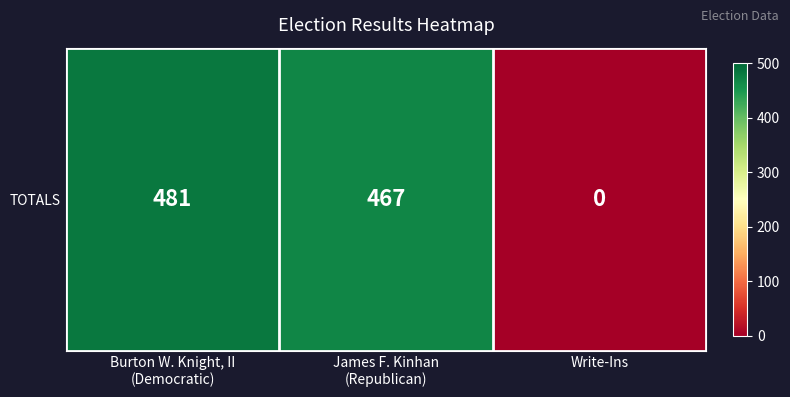

True or false: the data shows 481 at Burton W. Knight, II
(Democratic).

True